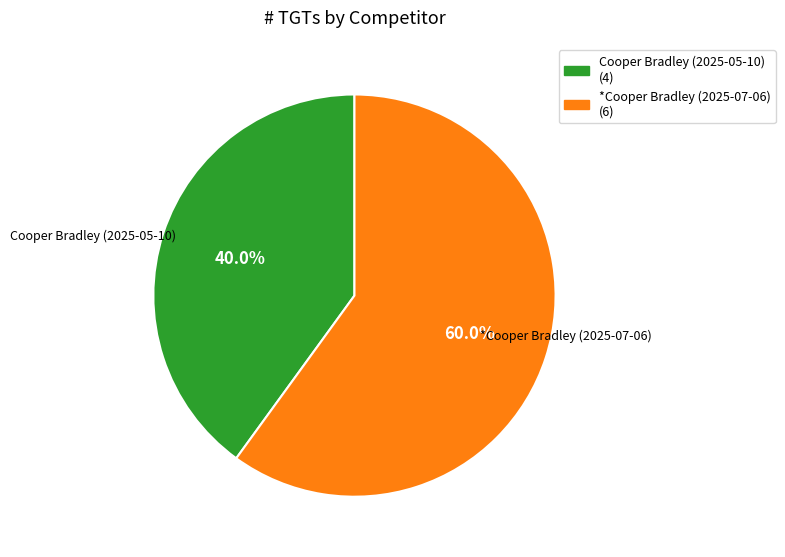

Which slice represents more than half of the pie?

*Cooper Bradley (2025-07-06)